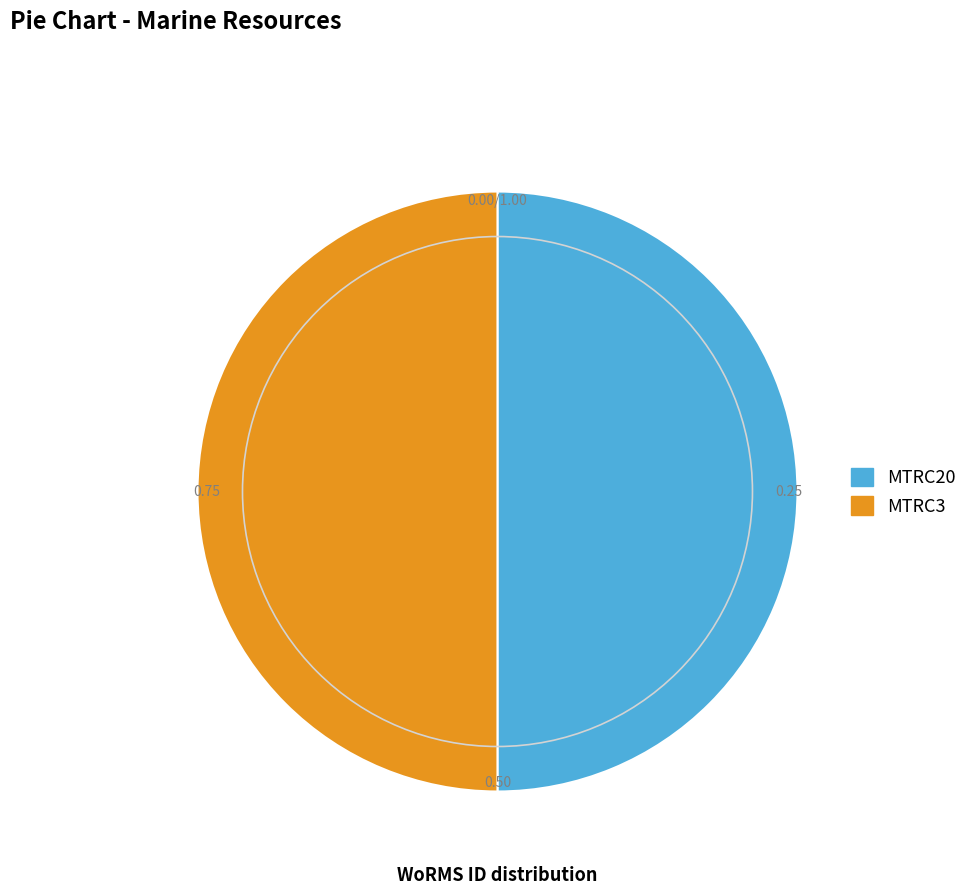

Do MTRC20 and MTRC3 together represent more than half of the pie?

Yes